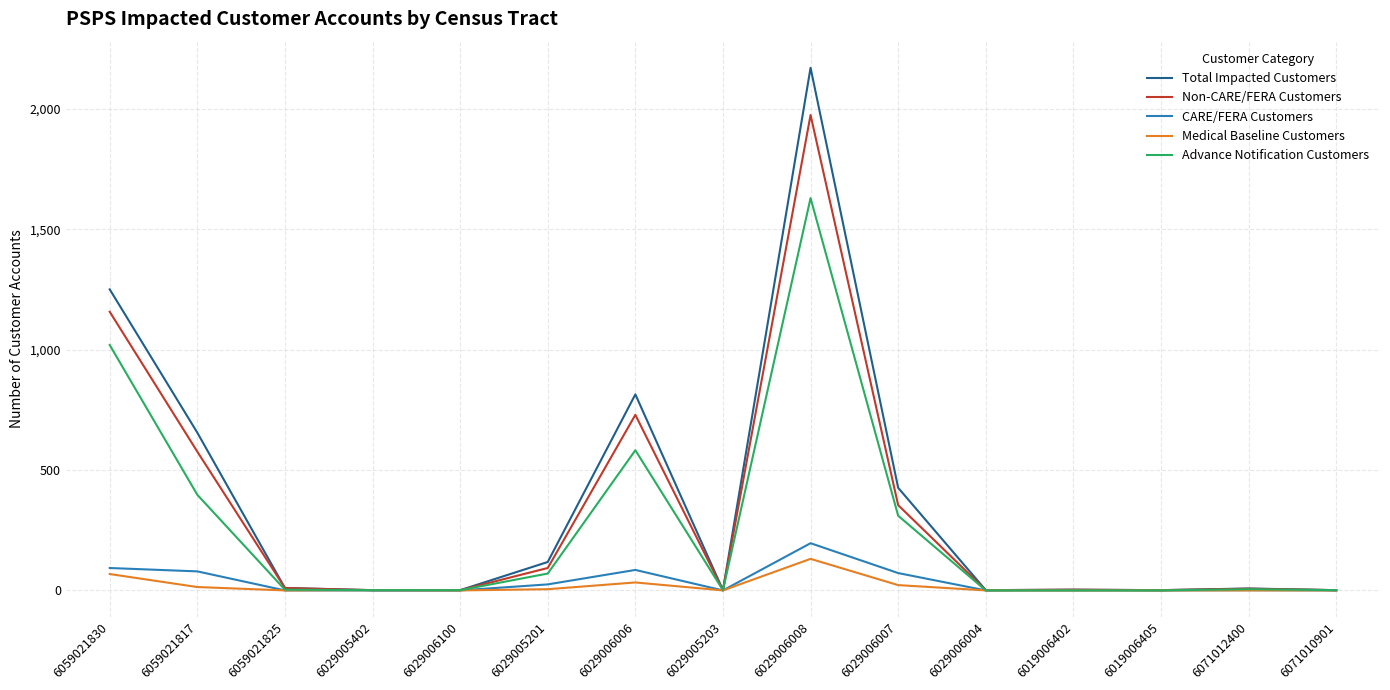

The value of Advance Notification Customers at 6059021817 is 397. True or false?

True